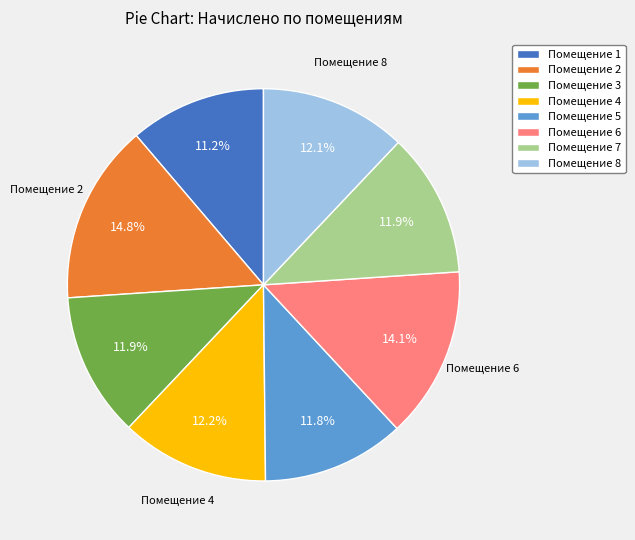

Is there a majority slice in this chart?

No